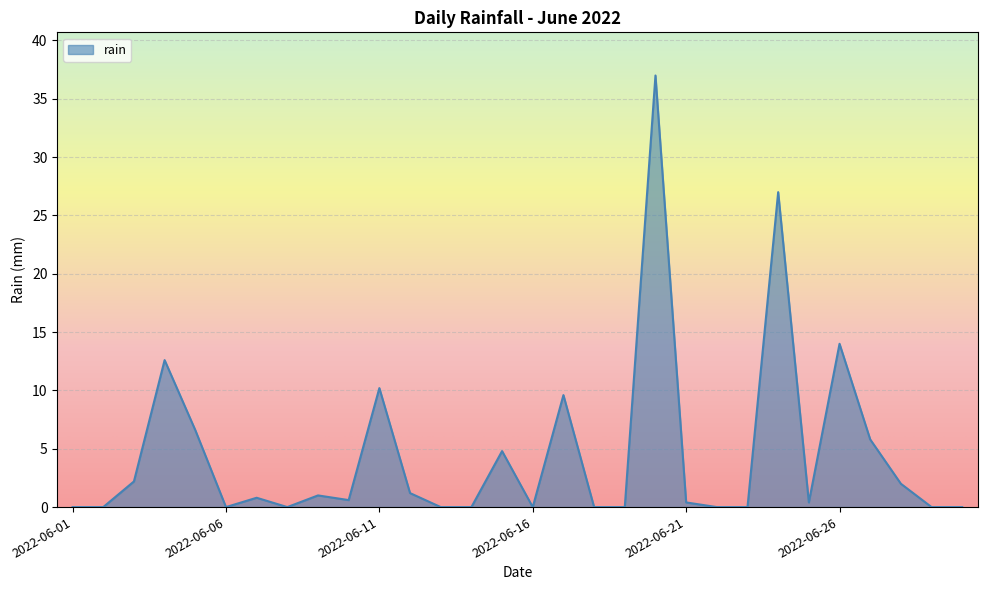

What is the maximum value shown in the chart?

37.0